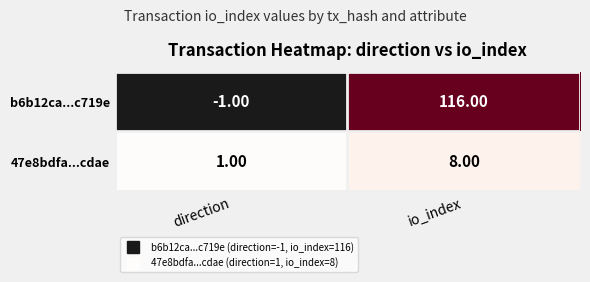

Which category has the highest value in the 47e8bdfa...cdae series?

io_index